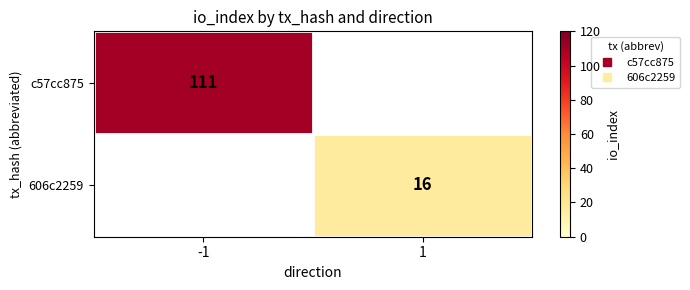

Rank the categories by c57cc875 value from highest to lowest.

-1, 1